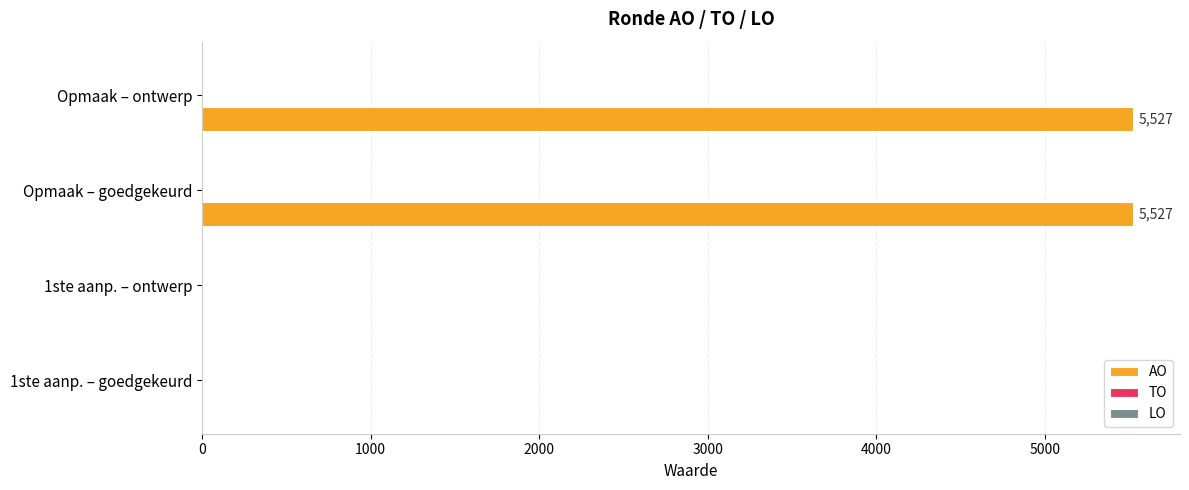

Reading bottom to top, transcribe all the data shown in this chart.

1ste aanp. – goedgekeurd=0	1ste aanp. – ontwerp=0	Opmaak – goedgekeurd=5527	Opmaak – ontwerp=5527